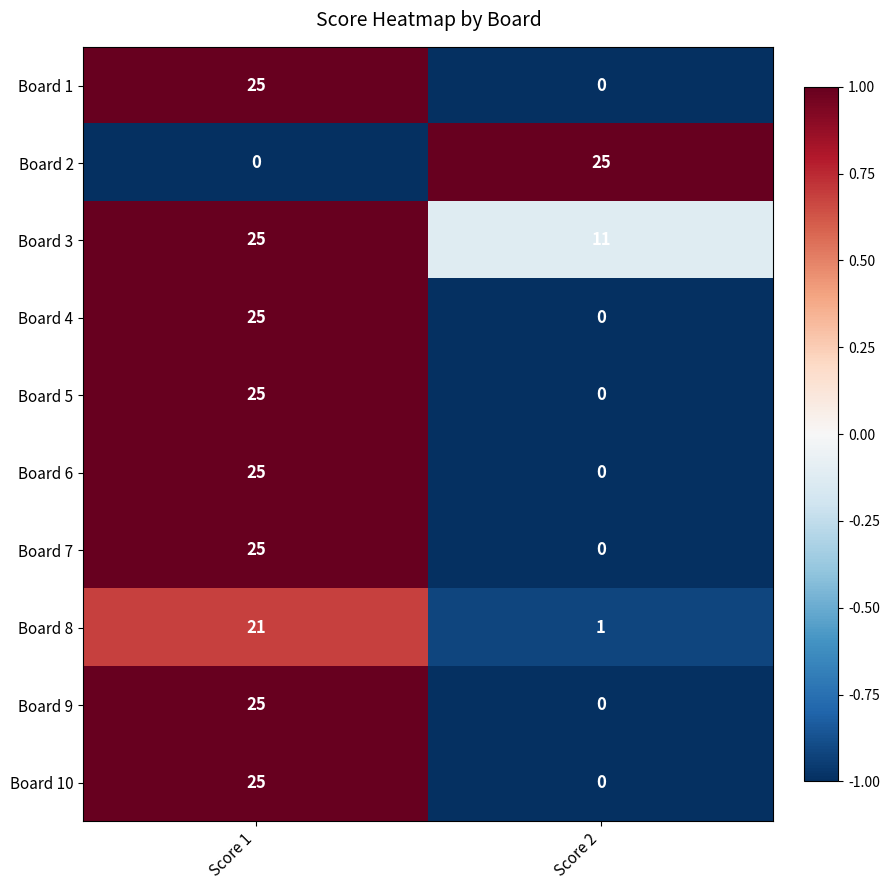

Reading right to left, what are all the values shown in this chart?

Board 1: Score 2=0	Score 1=25
Board 2: Score 2=25	Score 1=0
Board 3: Score 2=11	Score 1=25
Board 4: Score 2=0	Score 1=25
Board 5: Score 2=0	Score 1=25
Board 6: Score 2=0	Score 1=25
Board 7: Score 2=0	Score 1=25
Board 8: Score 2=1	Score 1=21
Board 9: Score 2=0	Score 1=25
Board 10: Score 2=0	Score 1=25